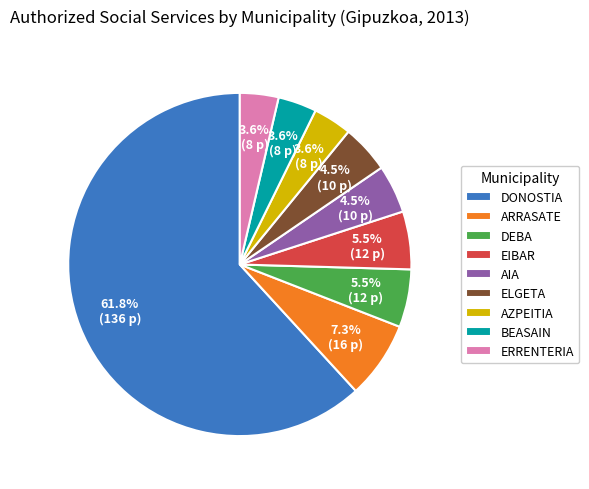

Which category has the biggest portion of the pie?

DONOSTIA